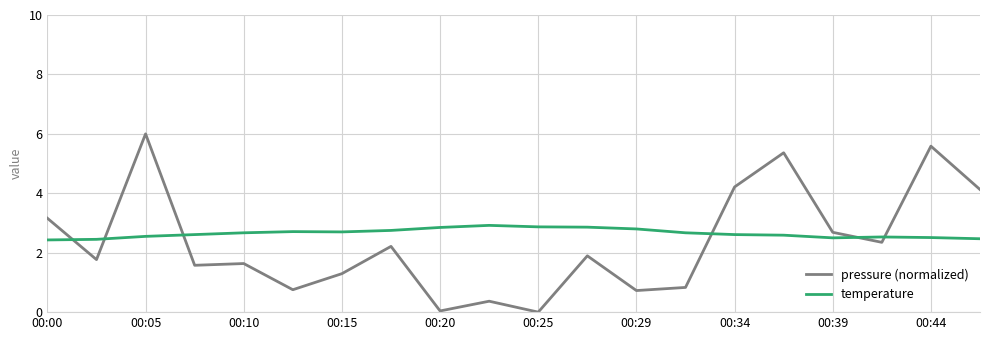

Which series has the largest total across all categories?

temperature